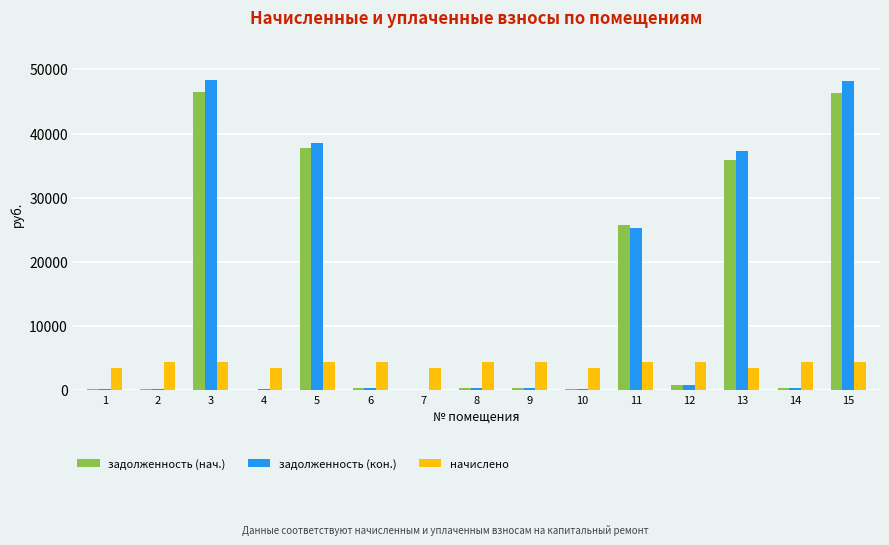

What is the maximum value shown in the chart?

48352.1